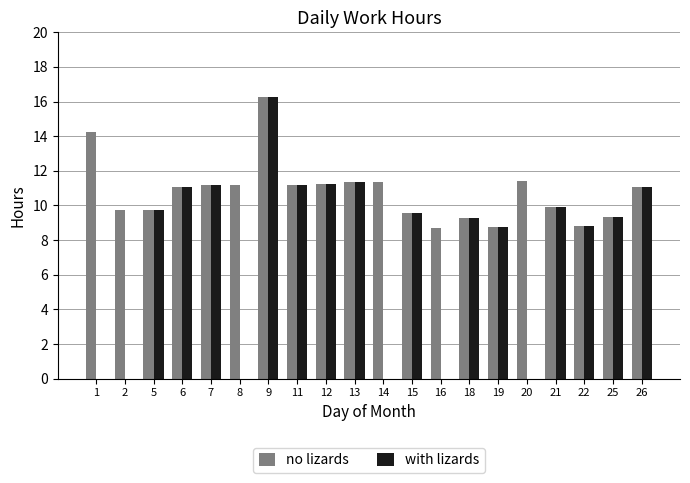

At which category is the sum across all series the highest?

9